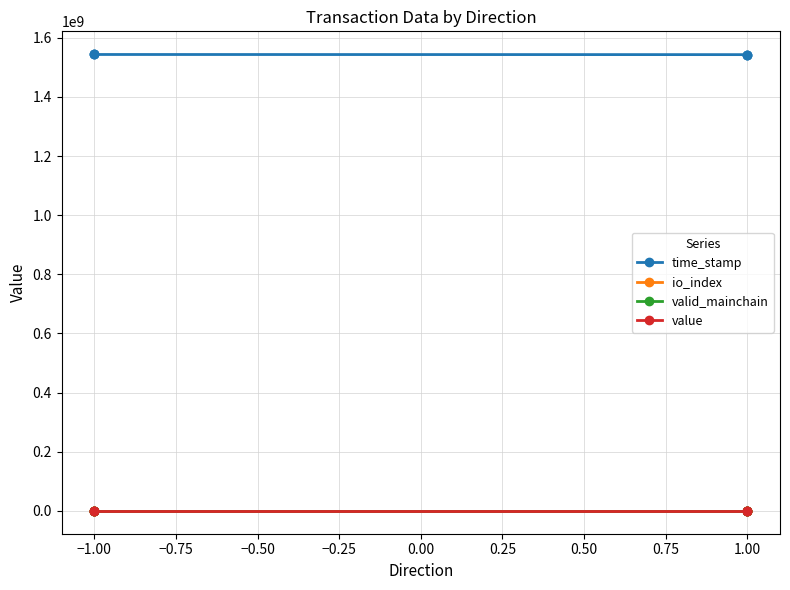

How many lines are shown in the chart?

4